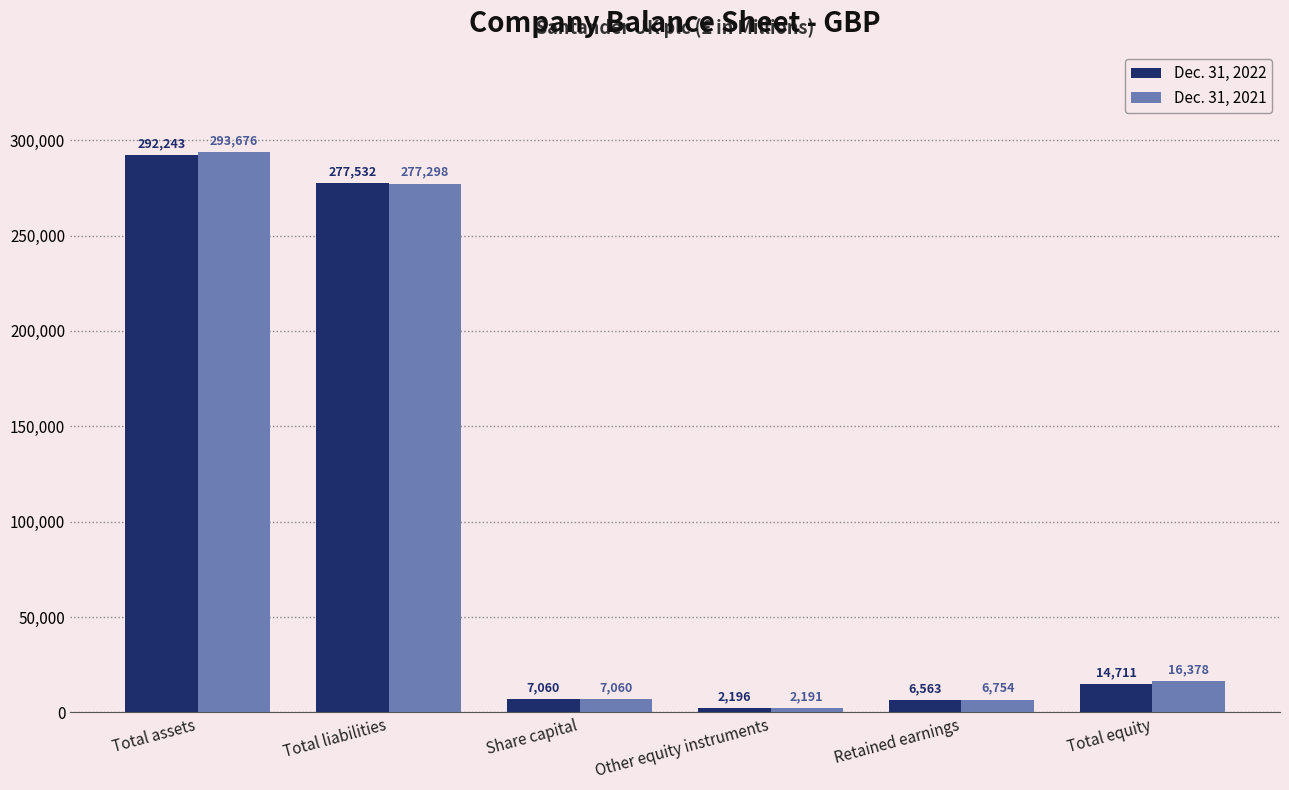

At how many categories does at least one series exceed 129230?

2